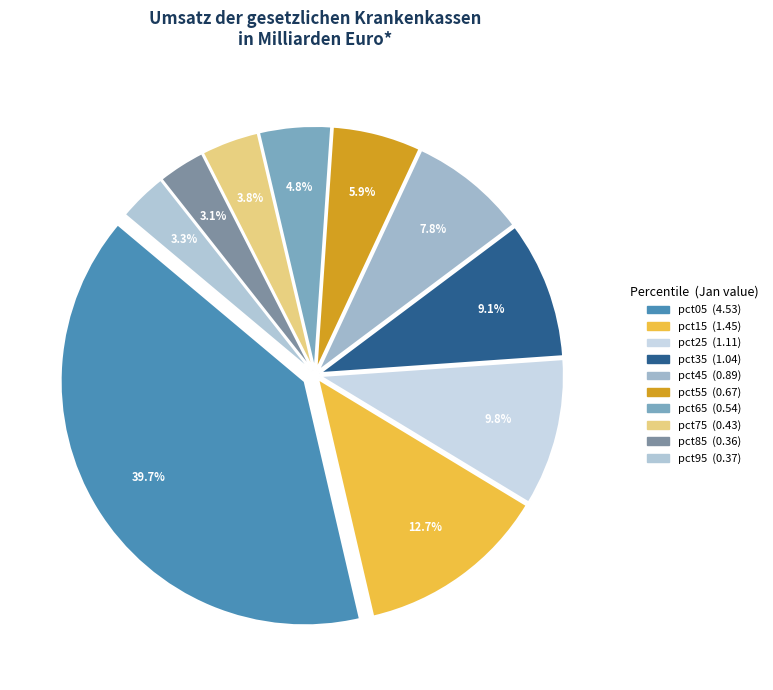

What is the change in value from pct15 to pct95?

-1.1